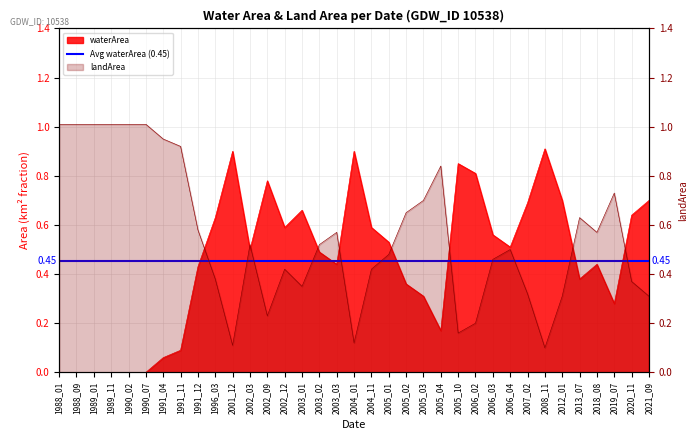

What is the difference between the landArea values at 2012_01 and 2003_03?

0.3